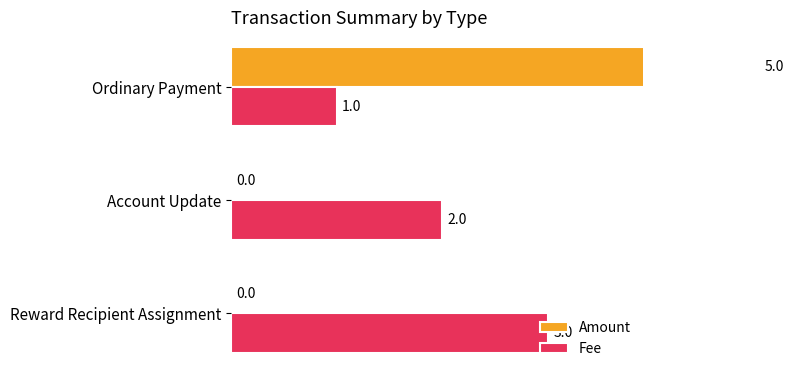

How many data points does each series have?

3